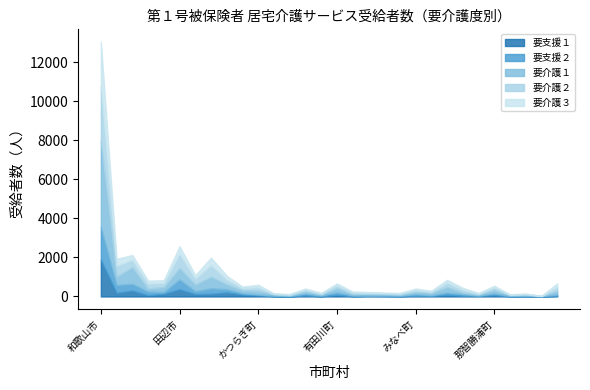

List the labels in order of 要支援１ value, smallest first.

北山村, 高野町, 広川町, 太地町, 九度山町, 美浜町, 印南町, 古座川町, 由良町, 日高町, 日高川町, すさみ町, 串本町, みなべ町, 上富田町, 湯浅町, かつらぎ町, 有田市, 那智勝浦町, 有田川町, 白浜町, 紀美野町, 新宮市, 御坊市, 紀の川市, 海南市, 岩出市, 橋本市, 田辺市, 和歌山市